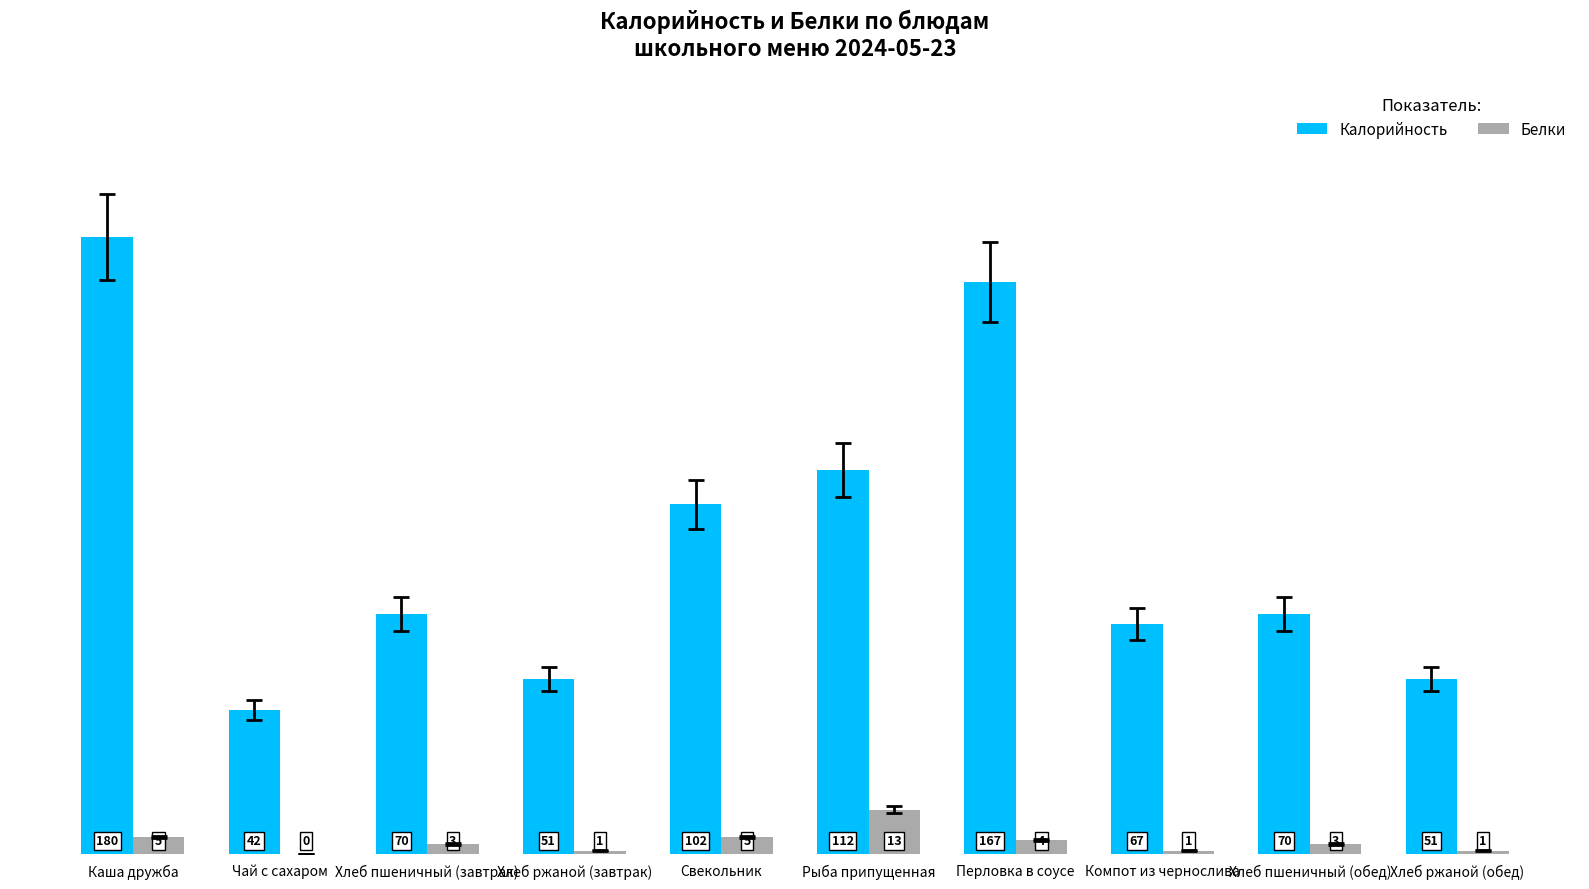

What is the sum of all Белки values?

36